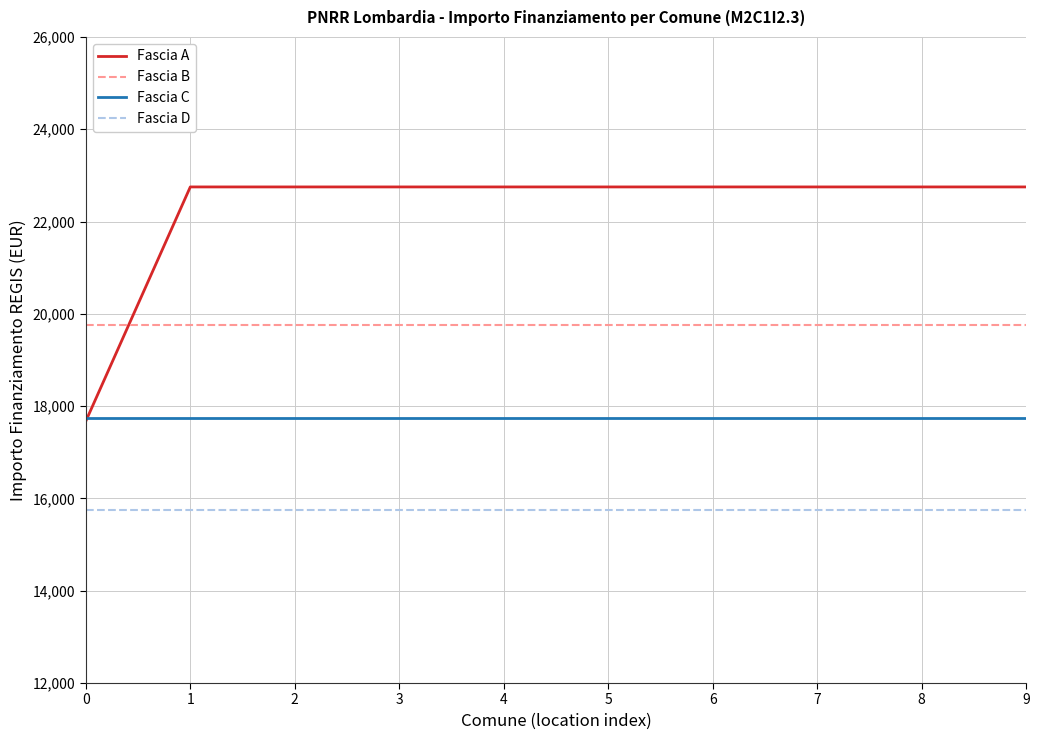

What are all the series names shown in the legend?

Fascia A, Fascia B, Fascia C, Fascia D